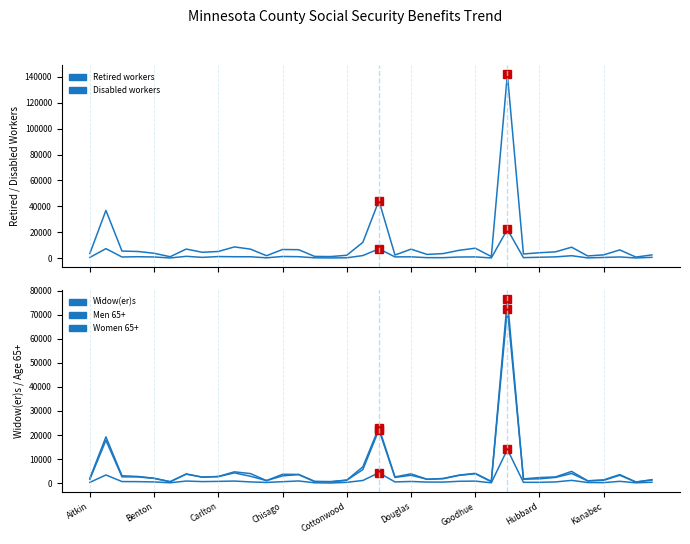

Reading left to right, what are all the values shown in this chart?

Retired workers: 3619	36868	5451	5125	3749	1075	7005	4520	5128	8663	6949	1866	6671	6507	1318	1201	2208	12211	44410	2389	6918	2855	3504	6055	7658	1227	142137	3212	4166	4852	8442	1673	2526	6339	822	2478
Disabled workers: 544	7315	874	1093	871	137	1392	591	1203	1075	1052	230	1280	1103	251	143	268	1965	7177	949	1002	365	348	864	942	157	22212	383	672	949	1860	185	519	904	130	608
Widow(er)s: 341	3414	674	645	530	169	894	662	753	884	528	317	622	923	169	86	357	1126	4333	525	718	472	453	792	860	172	14026	364	350	525	1172	276	233	769	160	391
Men 65+: 2052	19231	3092	2780	2052	600	3786	2531	2787	4719	3984	1075	3697	3627	735	679	1287	6776	23093	2600	3880	1614	1973	3351	4085	726	72429	1781	2347	2600	4892	1000	1366	3580	477	1460
Women 65+: 1617	17817	2632	2596	1990	617	3815	2491	2727	4277	2872	1080	3037	3575	677	509	1241	5638	22178	2389	3299	1636	1858	3252	3921	624	76392	1652	1811	2389	4036	954	1196	3293	480	1310